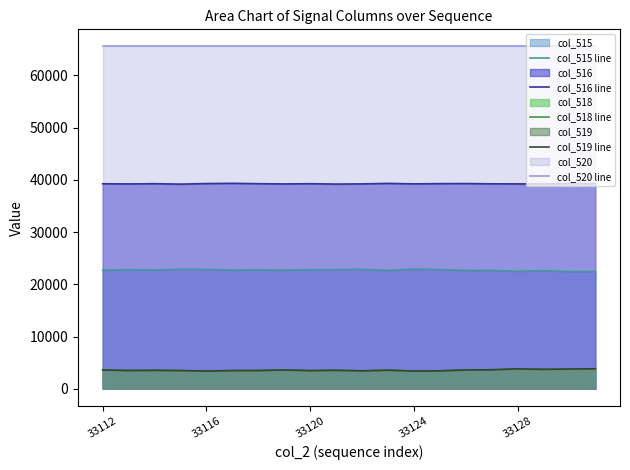

True or false: col_515 line has a value of 40842 at 6.

False